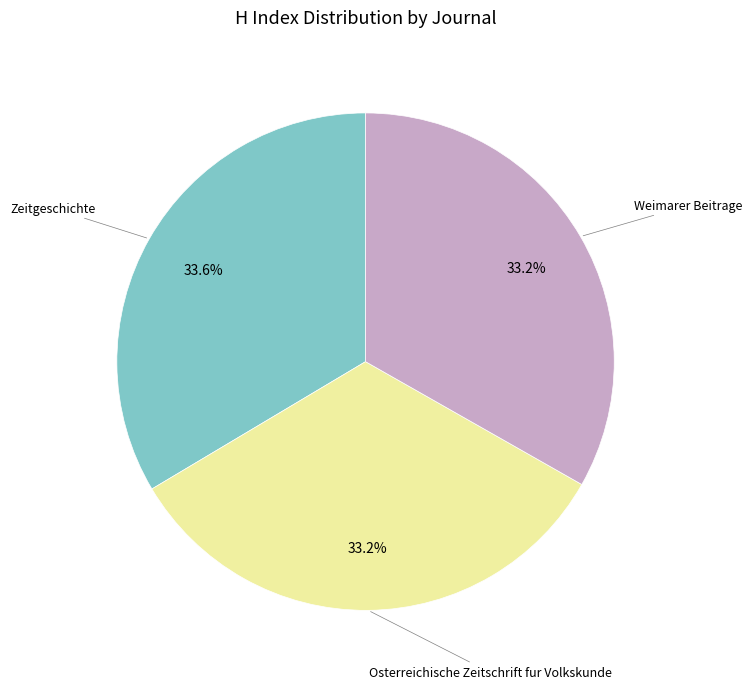

Count the number of slices in the pie.

3